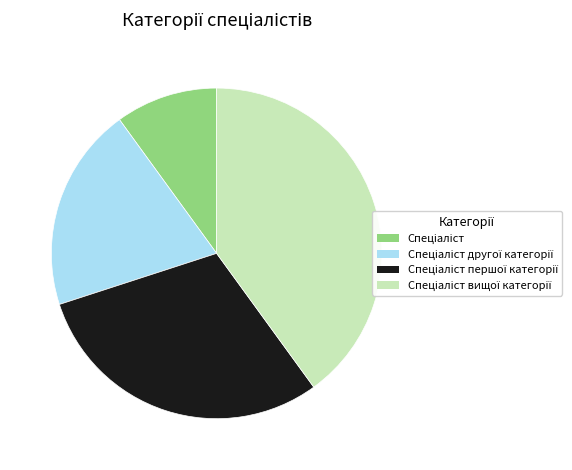

True or false: Спеціаліст вищої категорії accounts for 40% of the total.

True